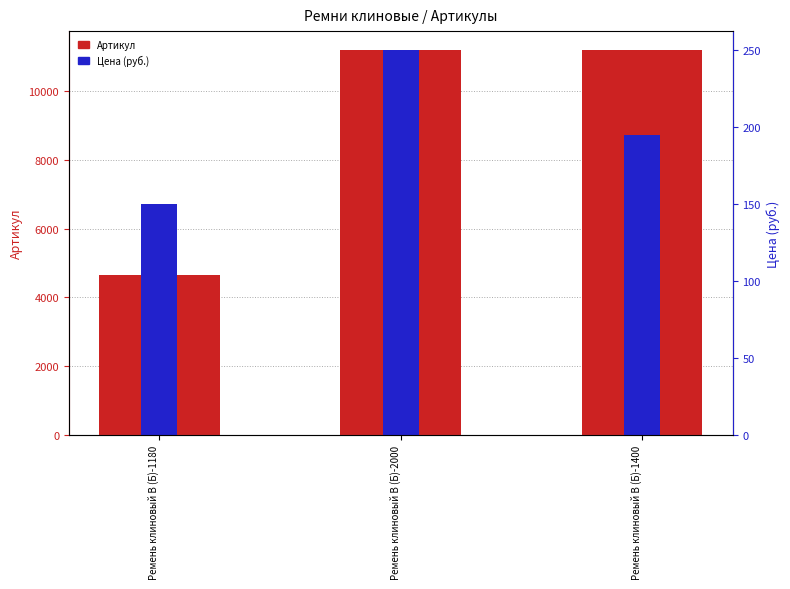

The value of Цена (руб.) at Ремень клиновый В (Б)-1400 is 195. True or false?

True